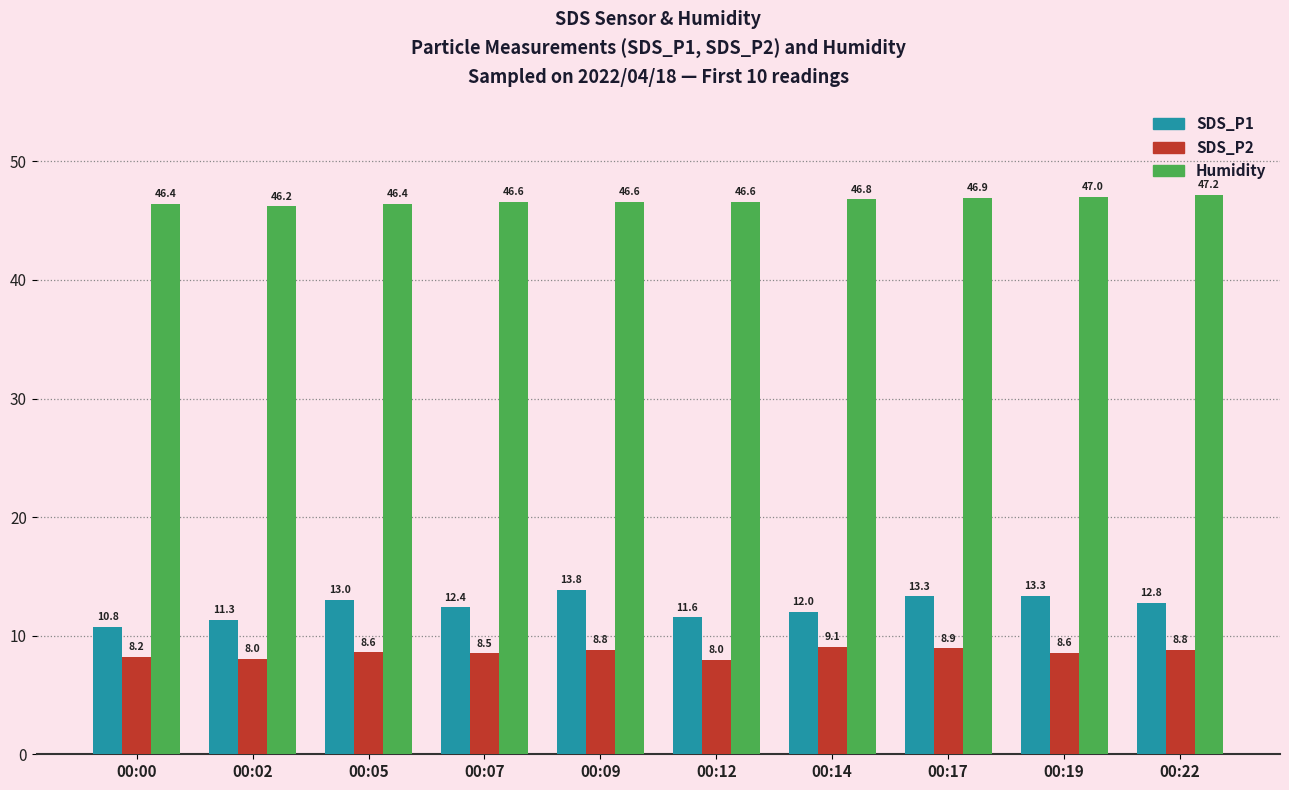

The Humidity series shows 46.6 at 00:12. True or false?

True